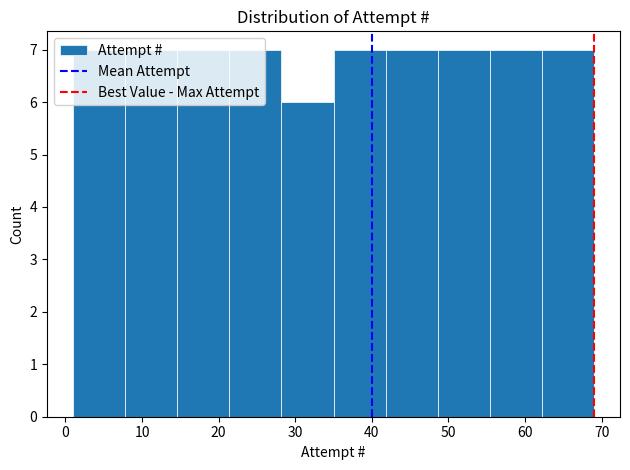

How tall is the bar that spans 28.2 to 35.0 on the x-axis? Neither the bar edges nor the heights are printed on the chart, so give them approximately, as read against the axes.

6